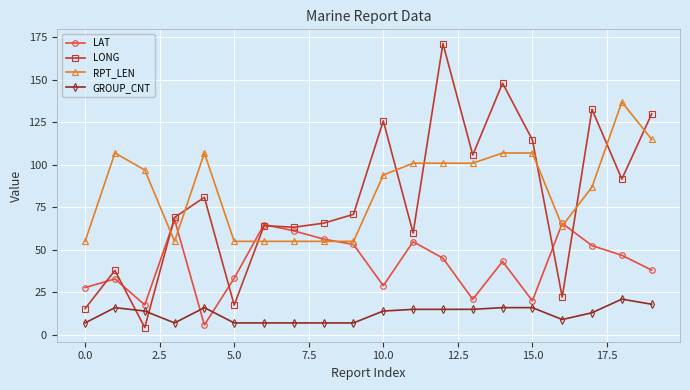

True or false: GROUP_CNT and RPT_LEN cross at least once.

False